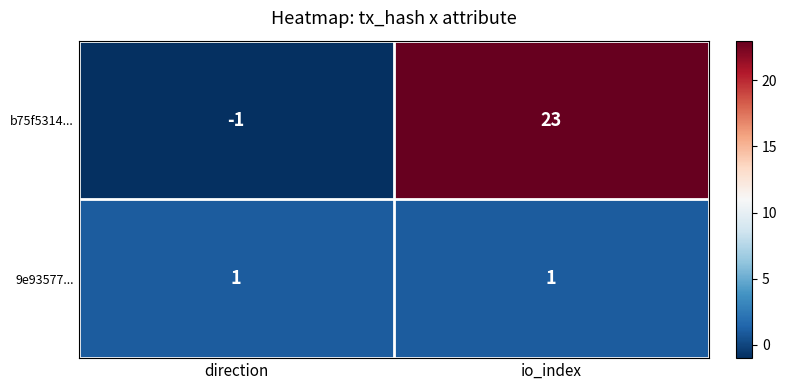

Rank the series at direction from lowest to highest value.

b75f5314..., 9e93577...